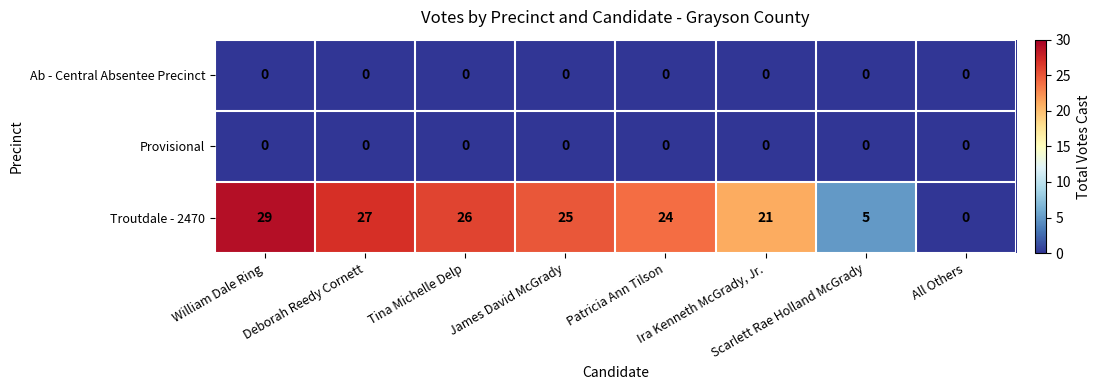

Which label corresponds to the largest value in the chart?

William Dale Ring